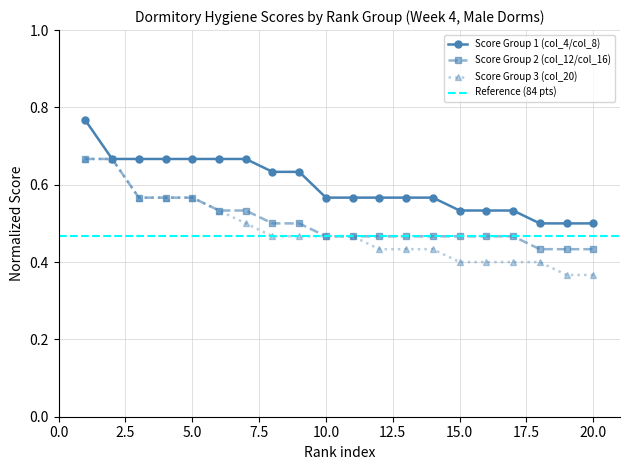

Which label corresponds to the largest value in the chart?

1